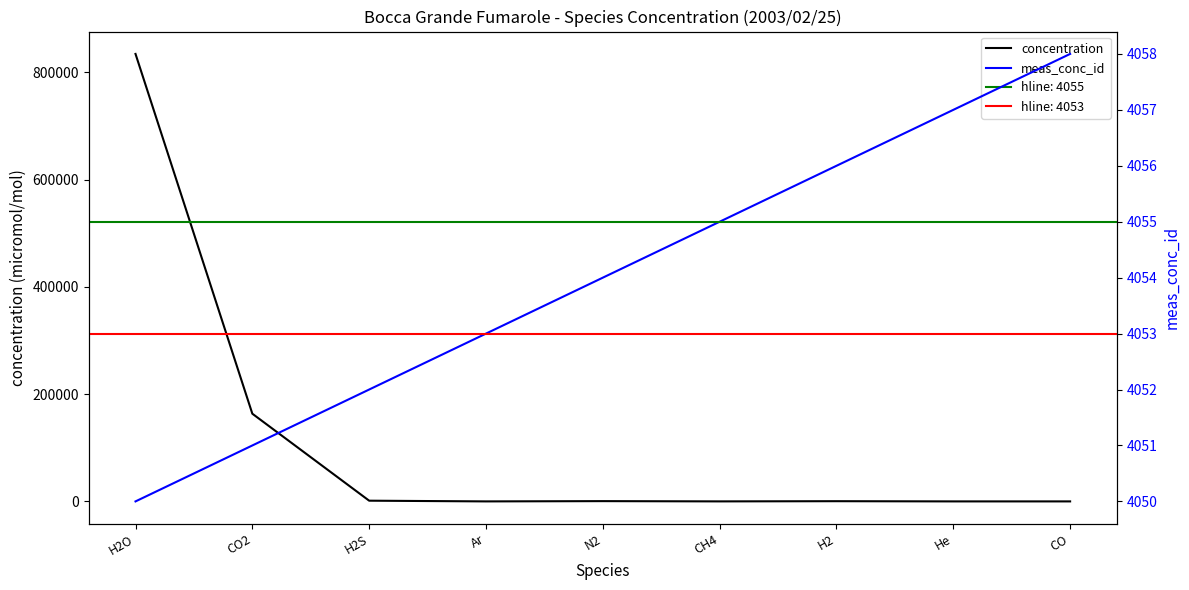

Does the chart have visible grid lines?

No